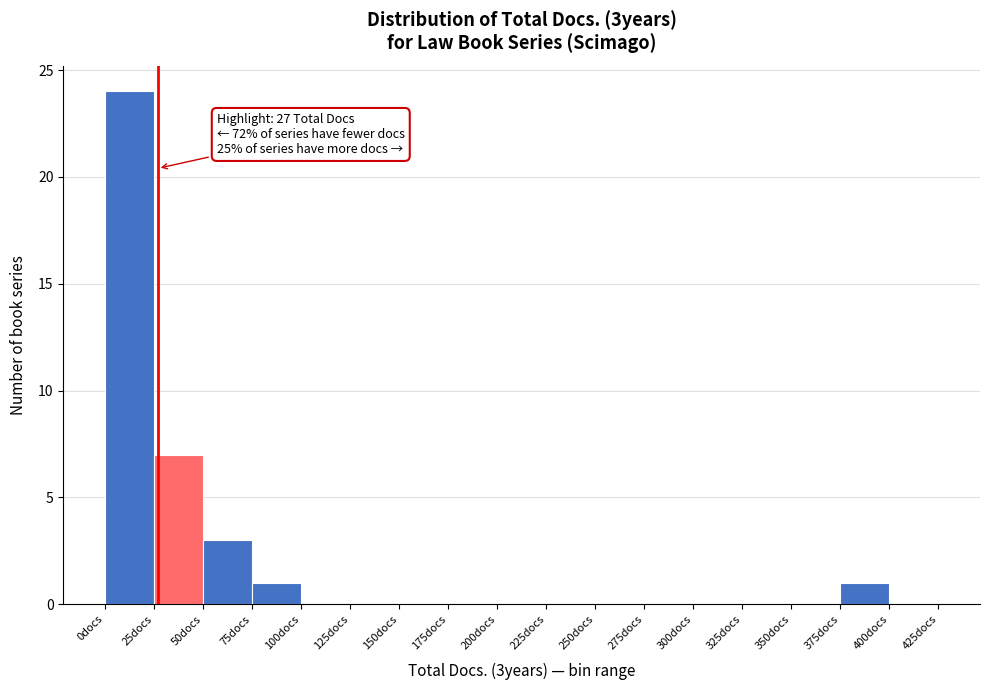

Which range on the x-axis has the tallest bar?

0 to 25